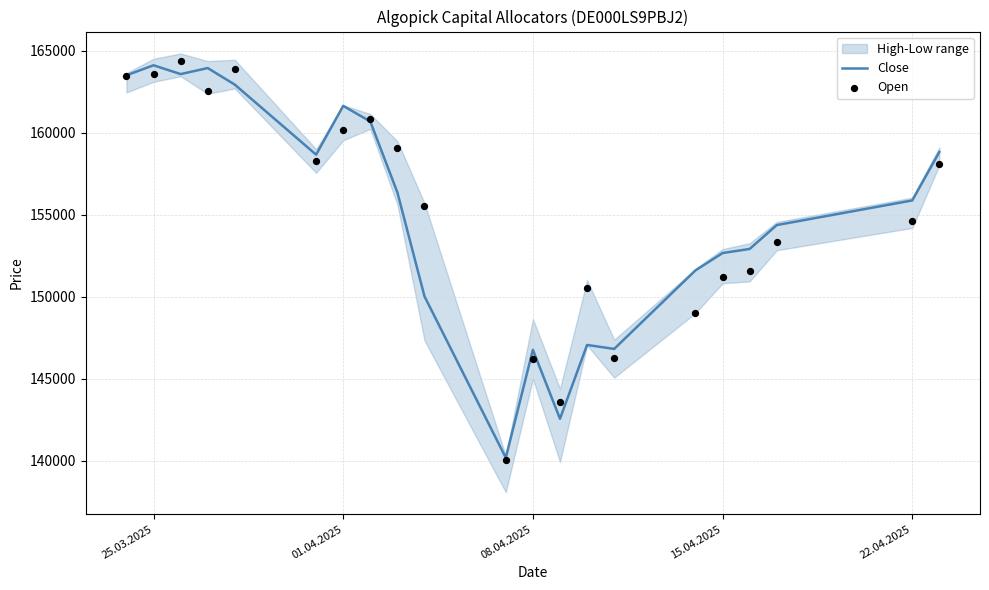

At how many categories does at least one series exceed 148534?

17